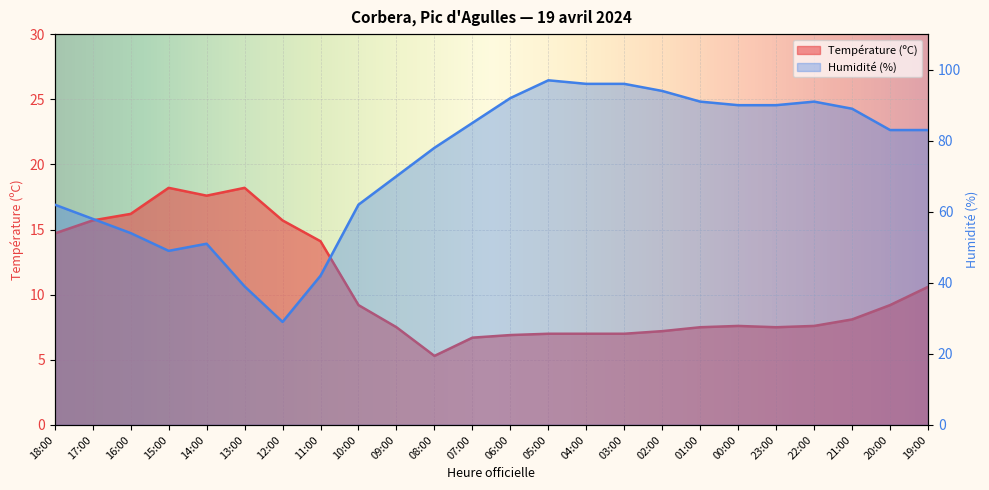

What is the total value across all series at 07:00?

91.7